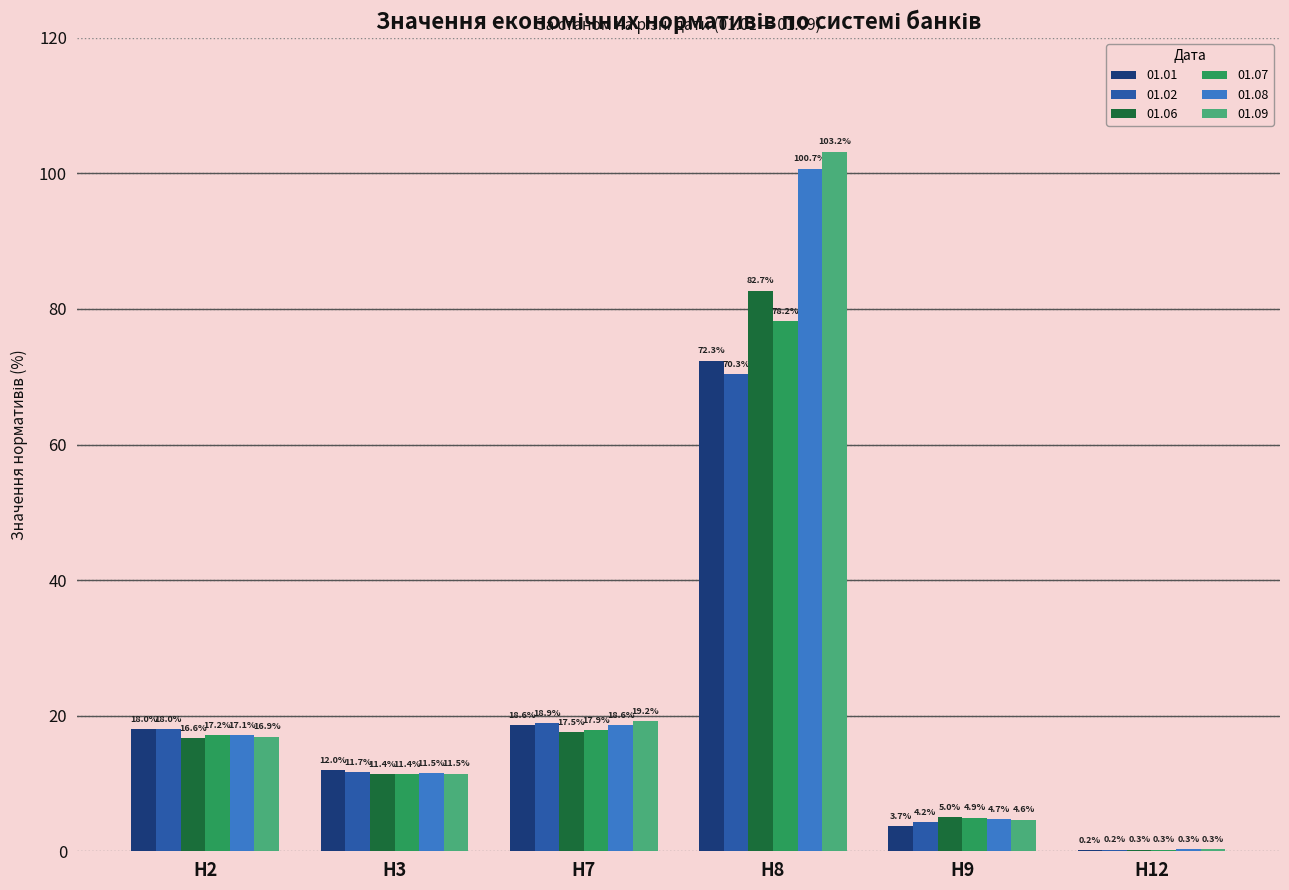

True or false: 01.02 has a value of 18.9 at Н7.

True